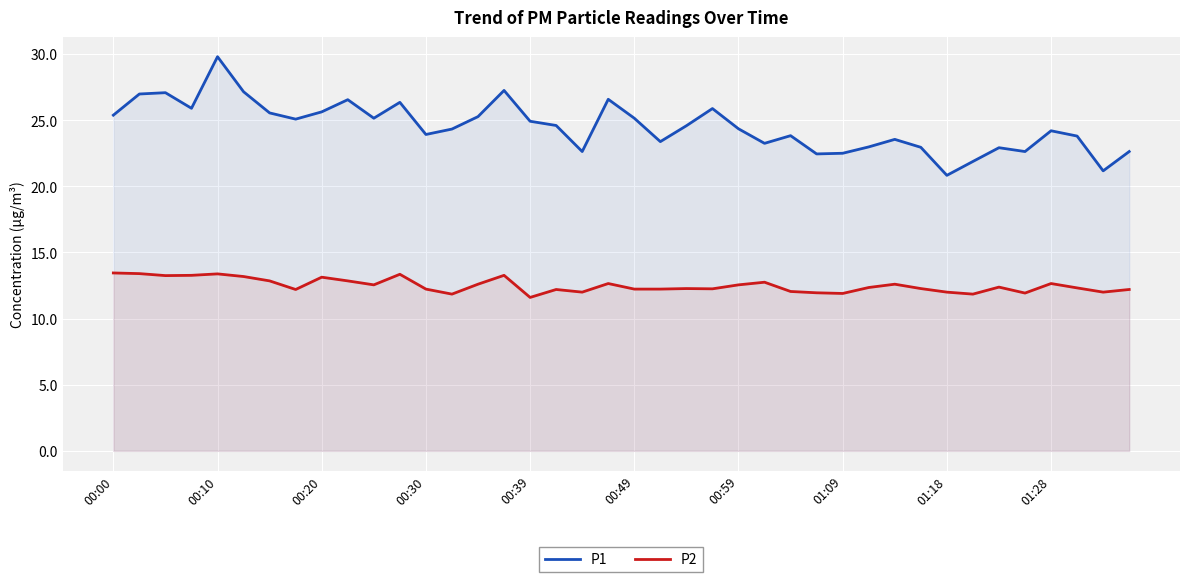

What is the lowest value of the P1 series?

20.8